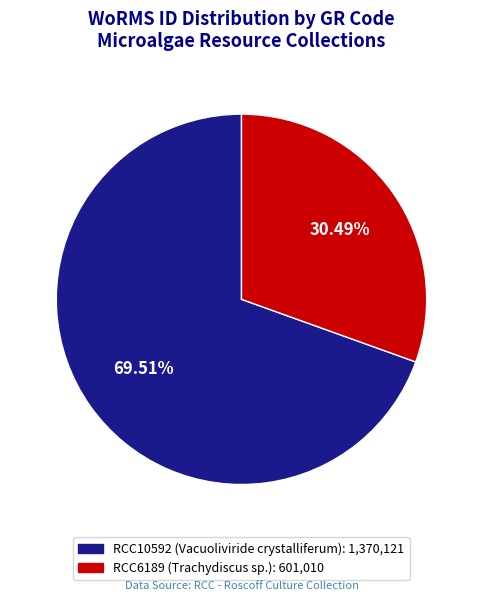

Between RCC6189 and RCC10592, which is larger?

RCC10592